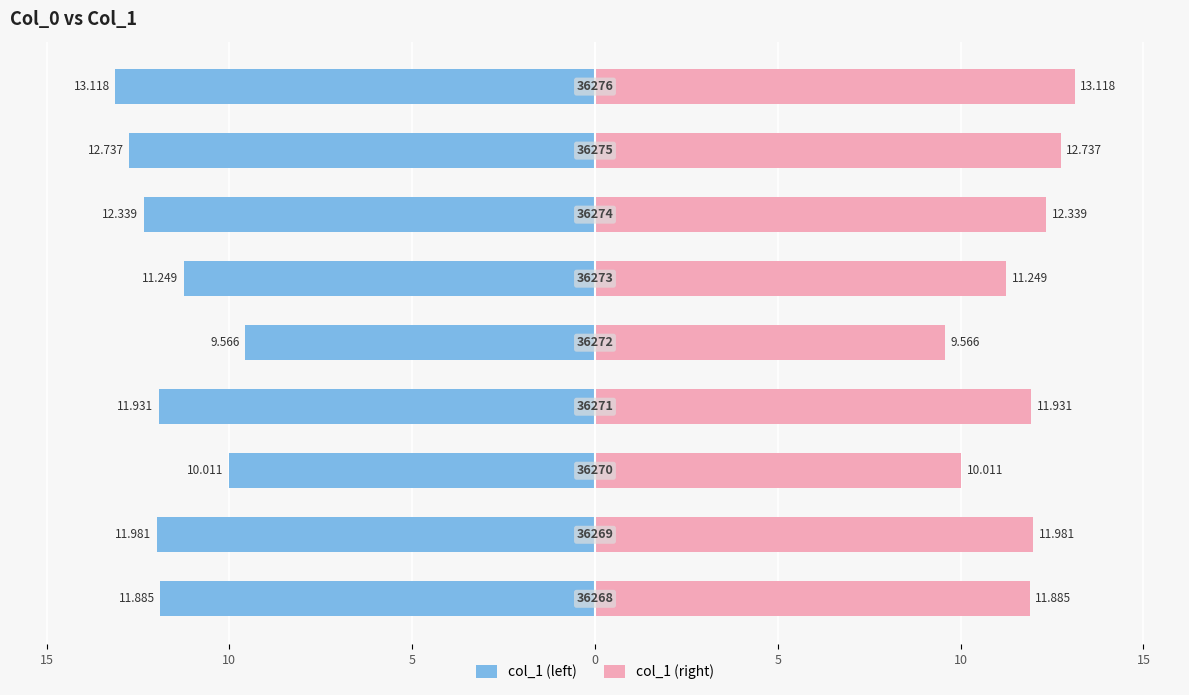

What are all the series names shown in the legend?

col_1 (left), col_1 (right)